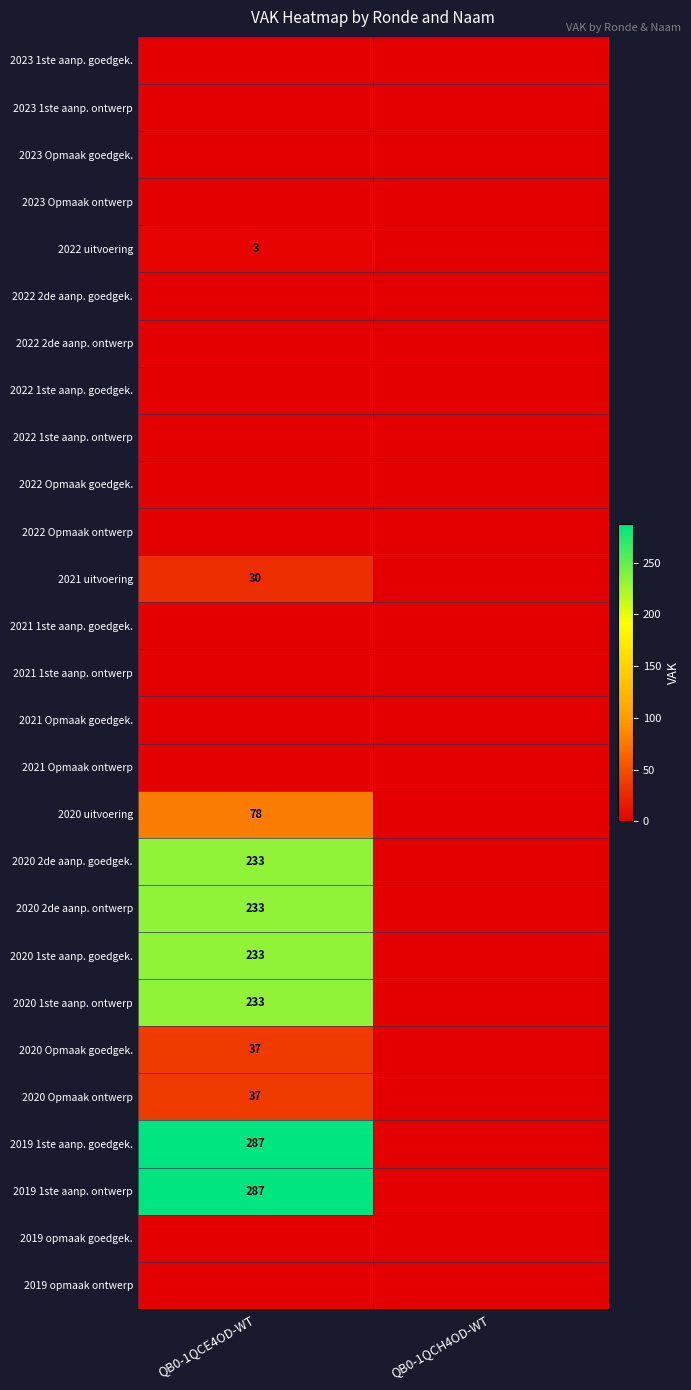

Between QB0-1QCE4OD-WT and QB0-1QCH4OD-WT, which is larger?

QB0-1QCE4OD-WT